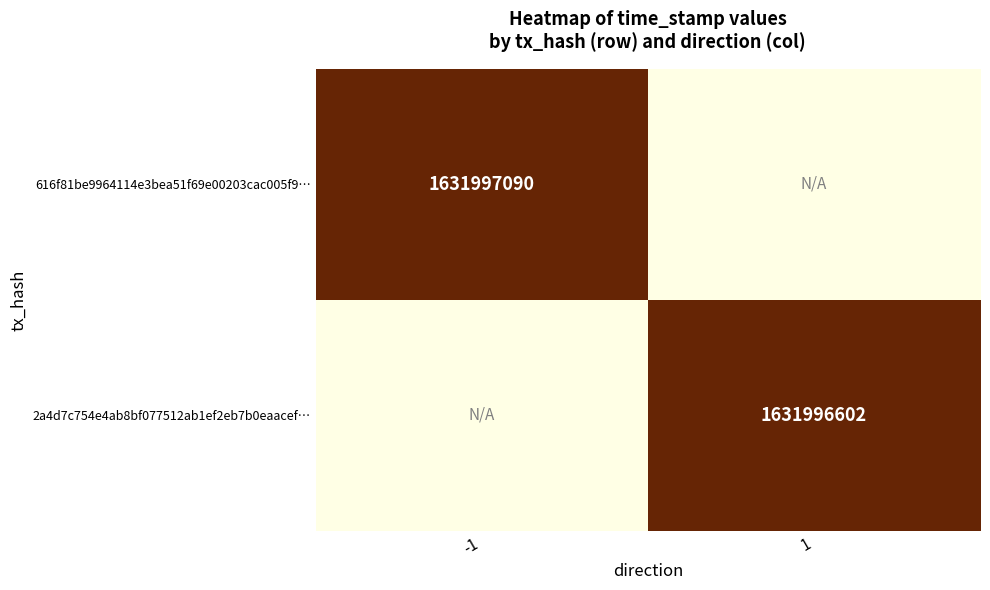

Is it true that 2a4d7c754e4ab8bf077512ab1ef2eb7b0eaacef… equals 740767260 at 1?

False